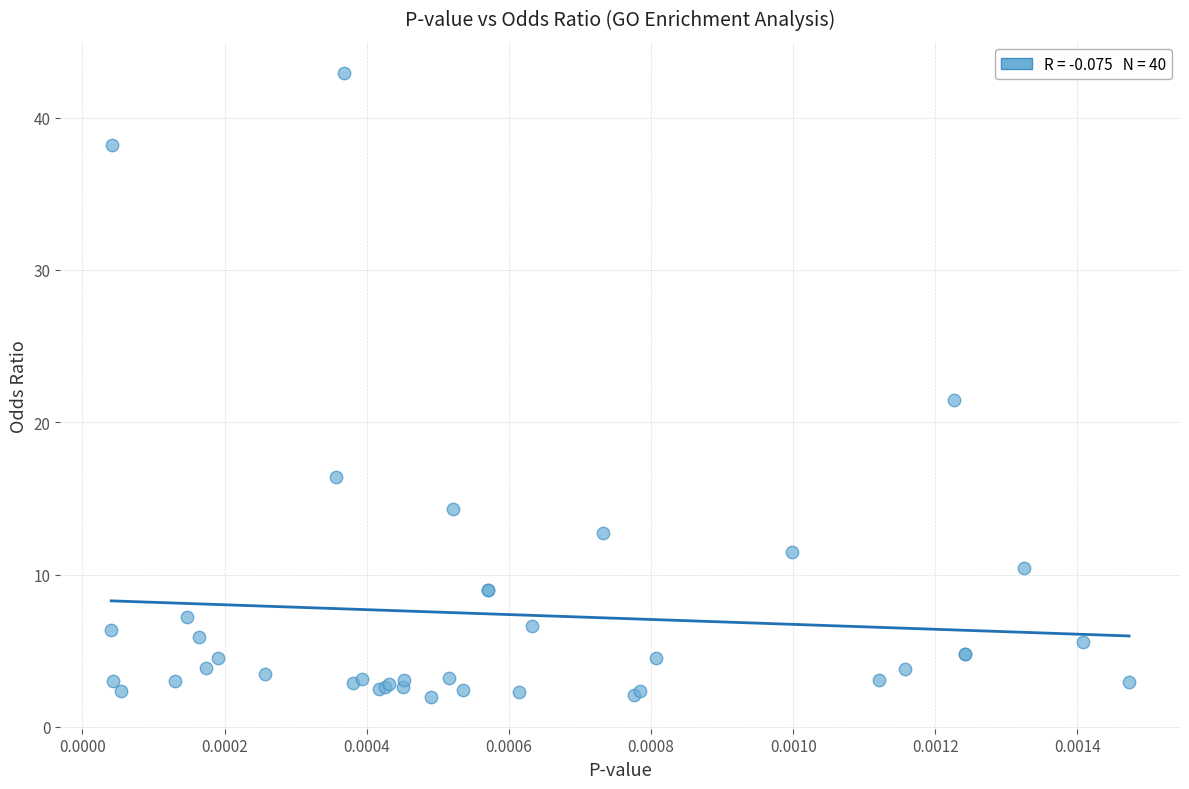

What Y value in the scatter plot is closest to 22?

21.5